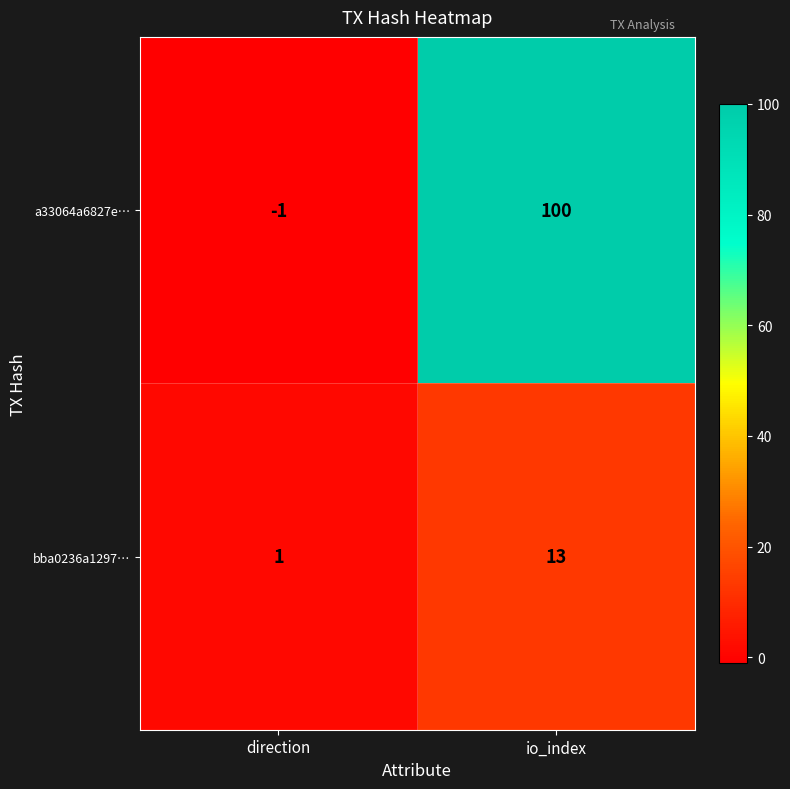

What is the maximum value for bba0236a1297…?

13